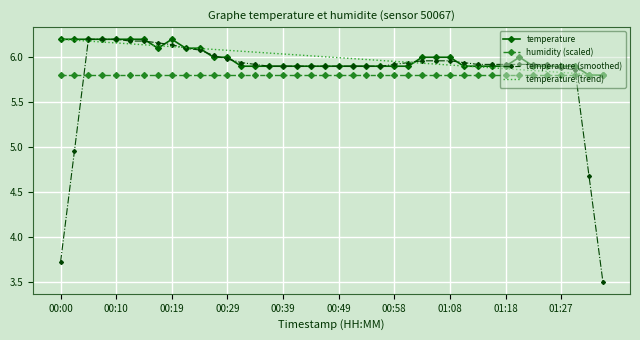

Which series has the widest spread of values?

temperature (smoothed)